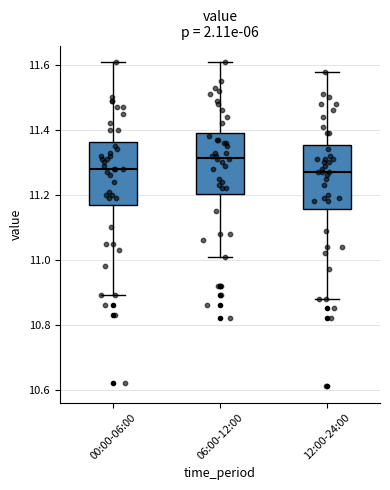

Where is the upper edge of the box for 06:00-12:00 on the y-axis? The values are not printed on the chart, so give them approximately, as read against the axis.

11.40